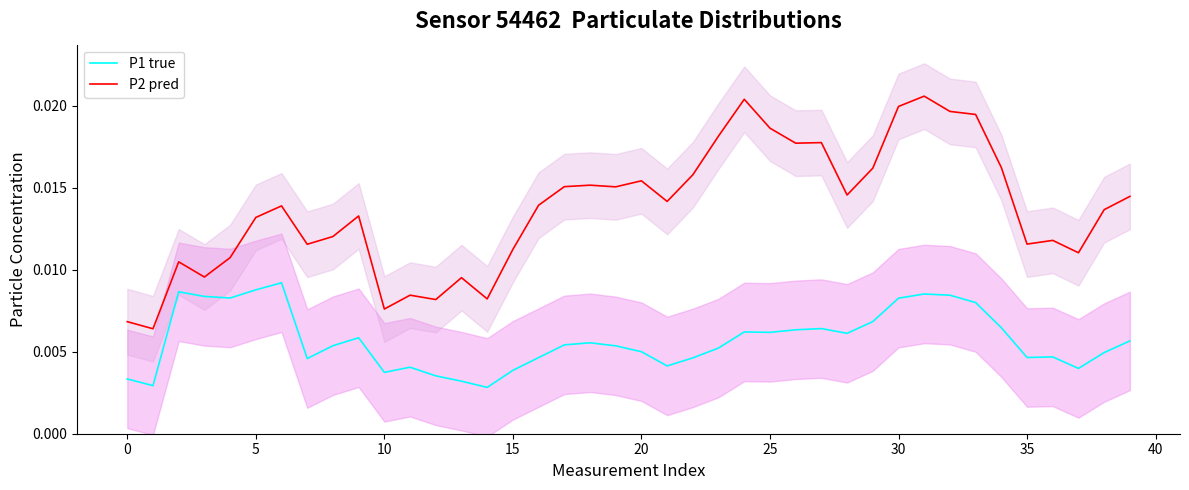

True or false: P2 pred and P1 true intersect in this chart.

False